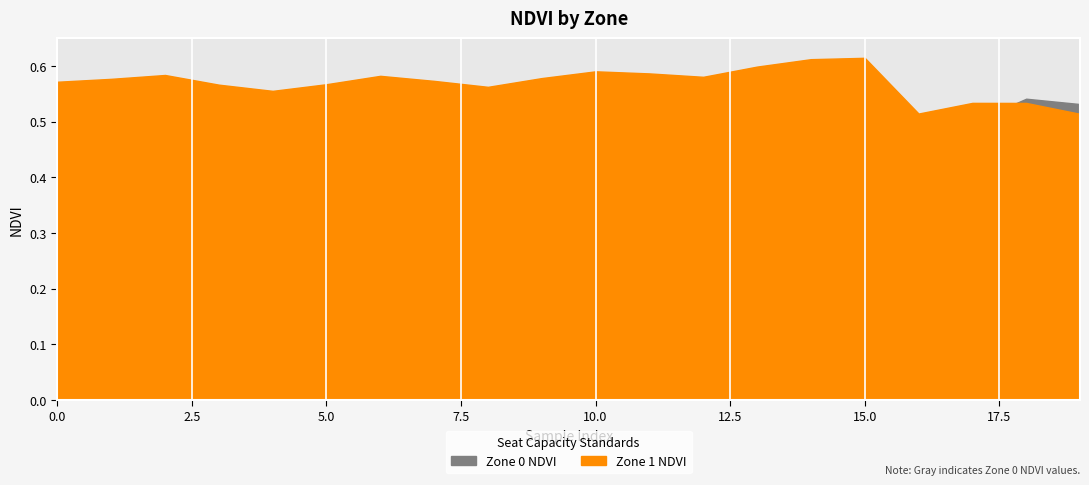

How many Zone 1 NDVI values are between 0 and 1?

20